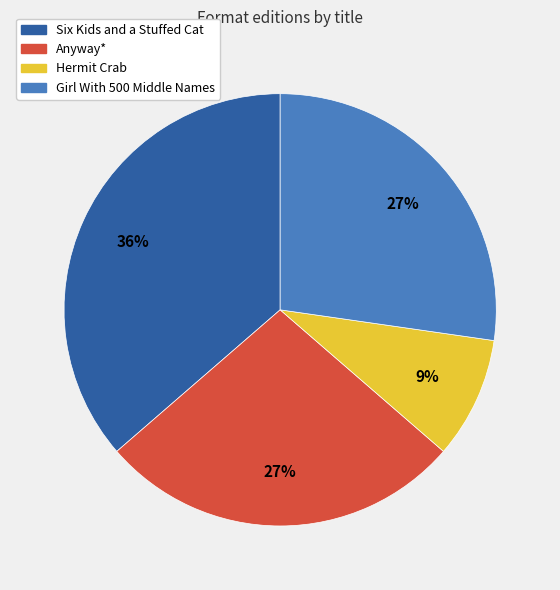

Is there any slice that represents more than half of the pie?

No